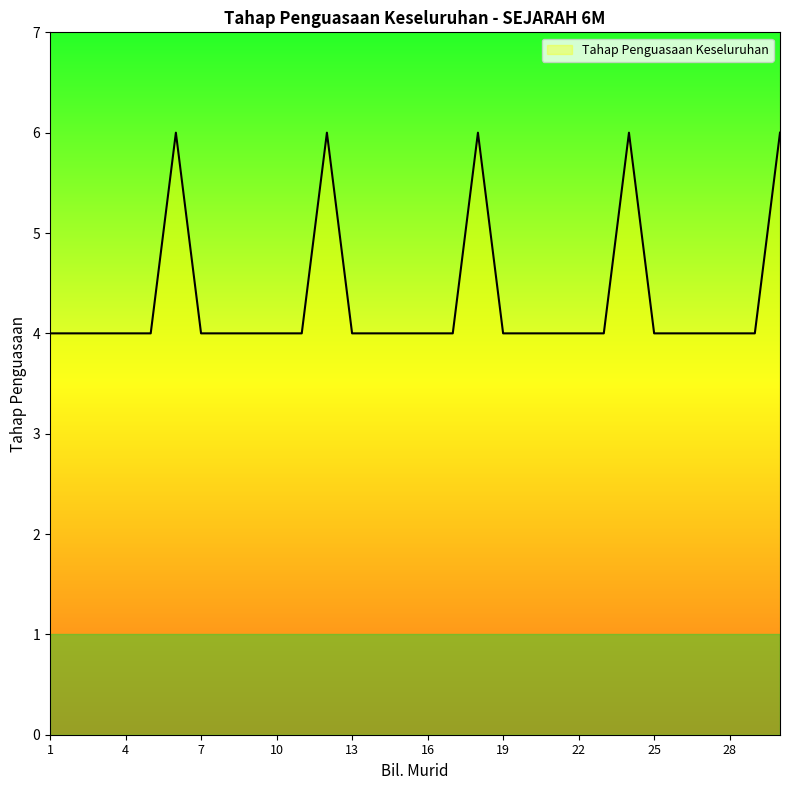

What is the smallest value displayed?

4